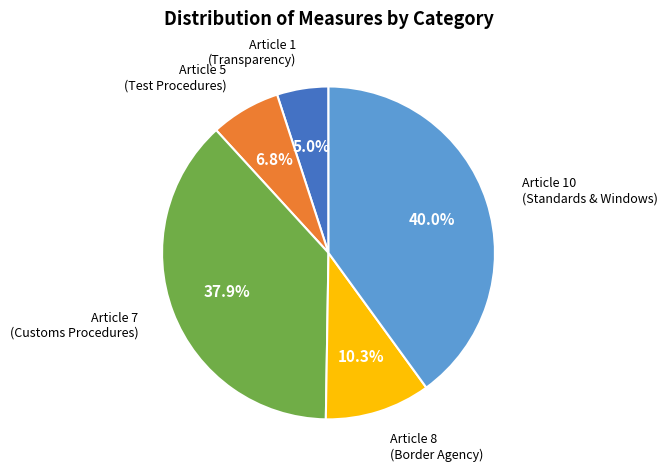

Does any single category account for the majority?

No